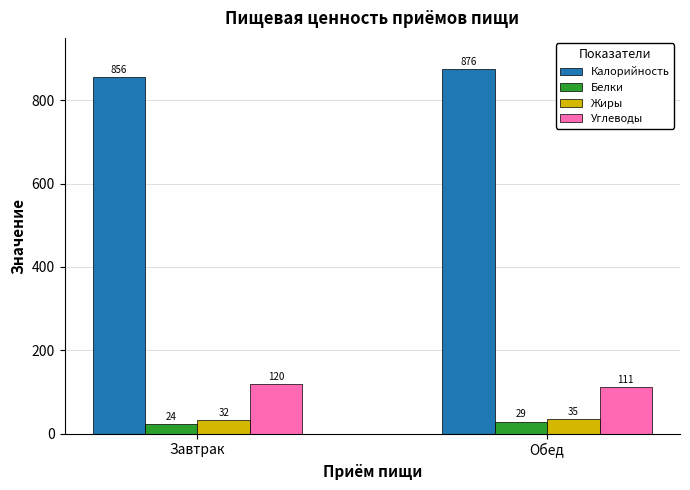

What is the difference between the highest and lowest values at Завтрак?

832